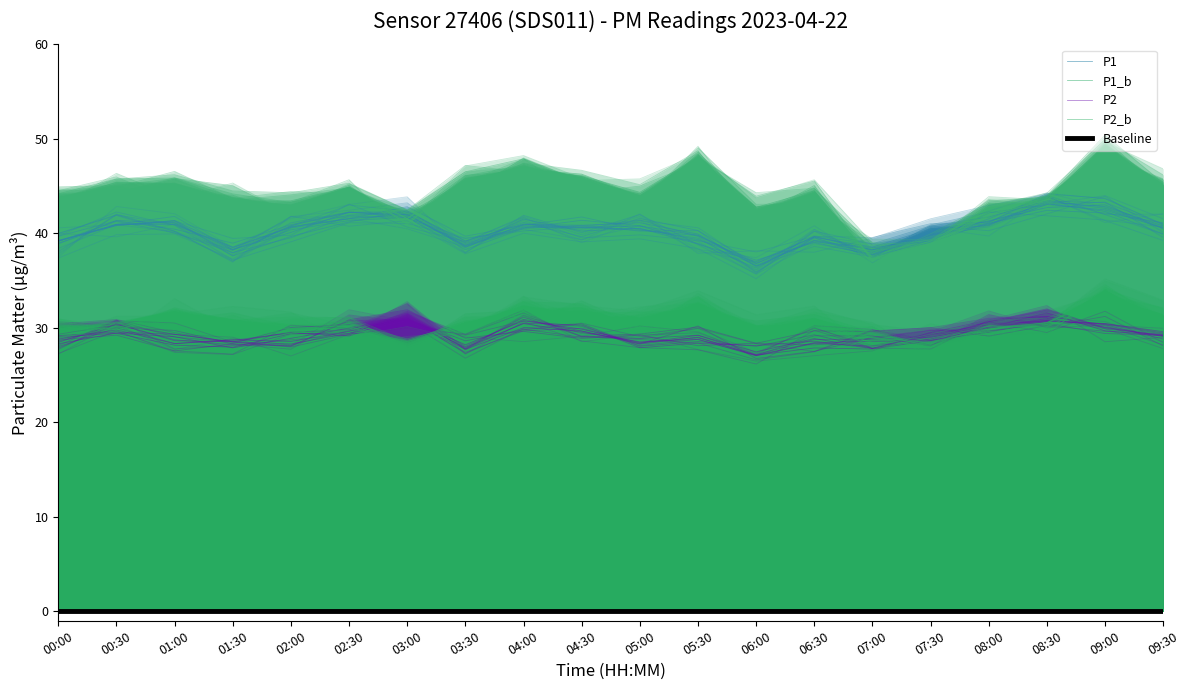

What is the label of the 4th point from the right?

08:00